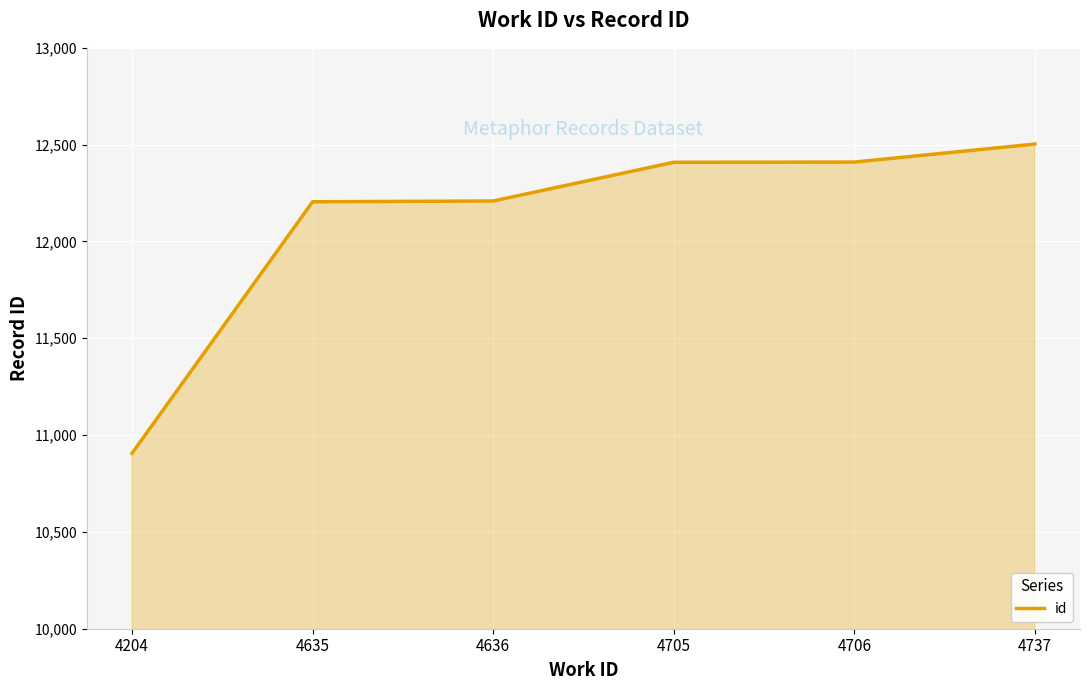

Is it true that the value at 4737 is 12503?

True